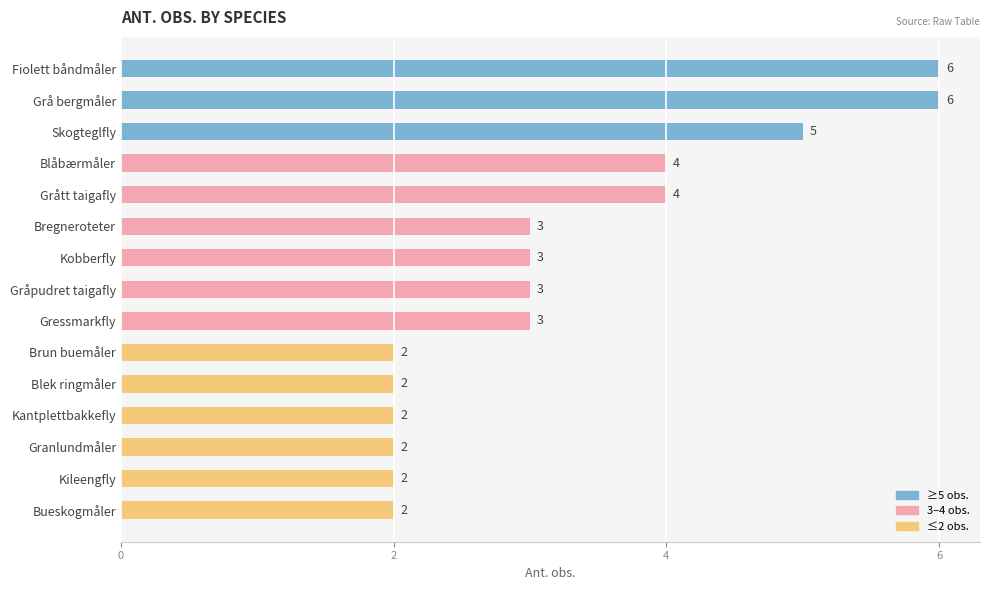

What is the average value?

3